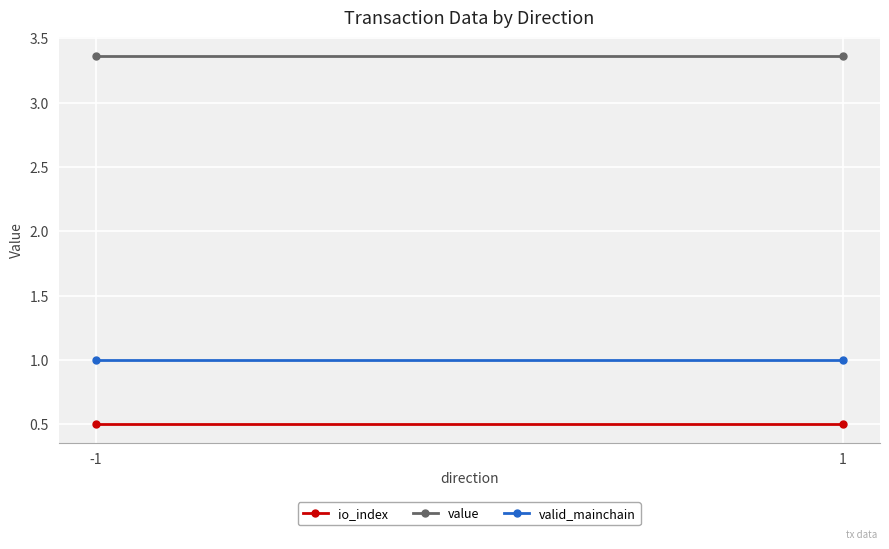

Rank the series at 1 from lowest to highest value.

io_index, valid_mainchain, value